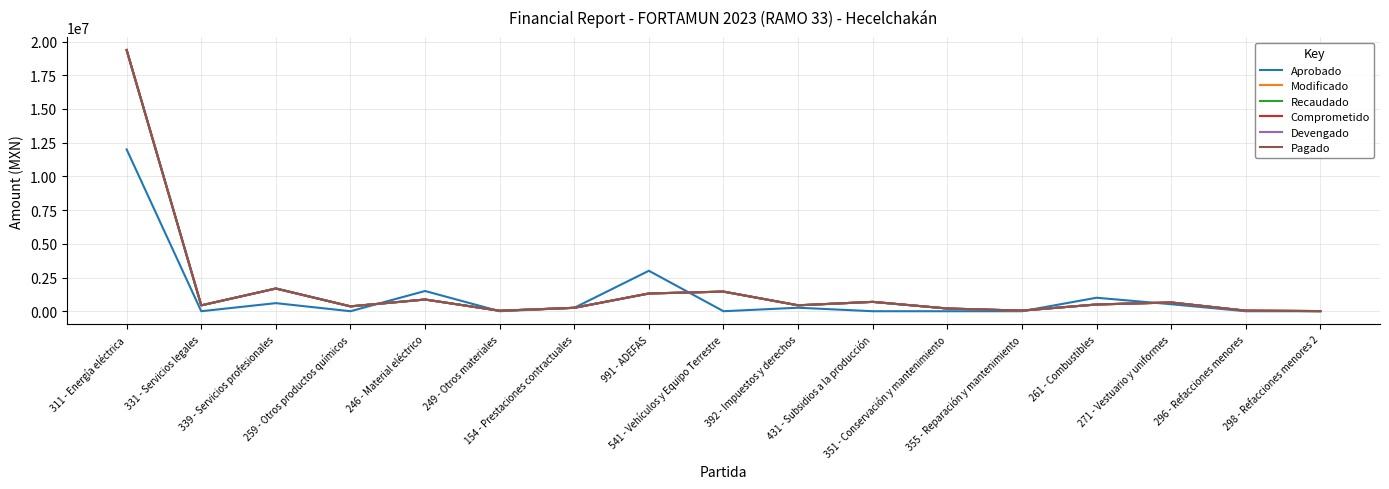

What is the label of the 2nd point from the left?

331 - Servicios legales